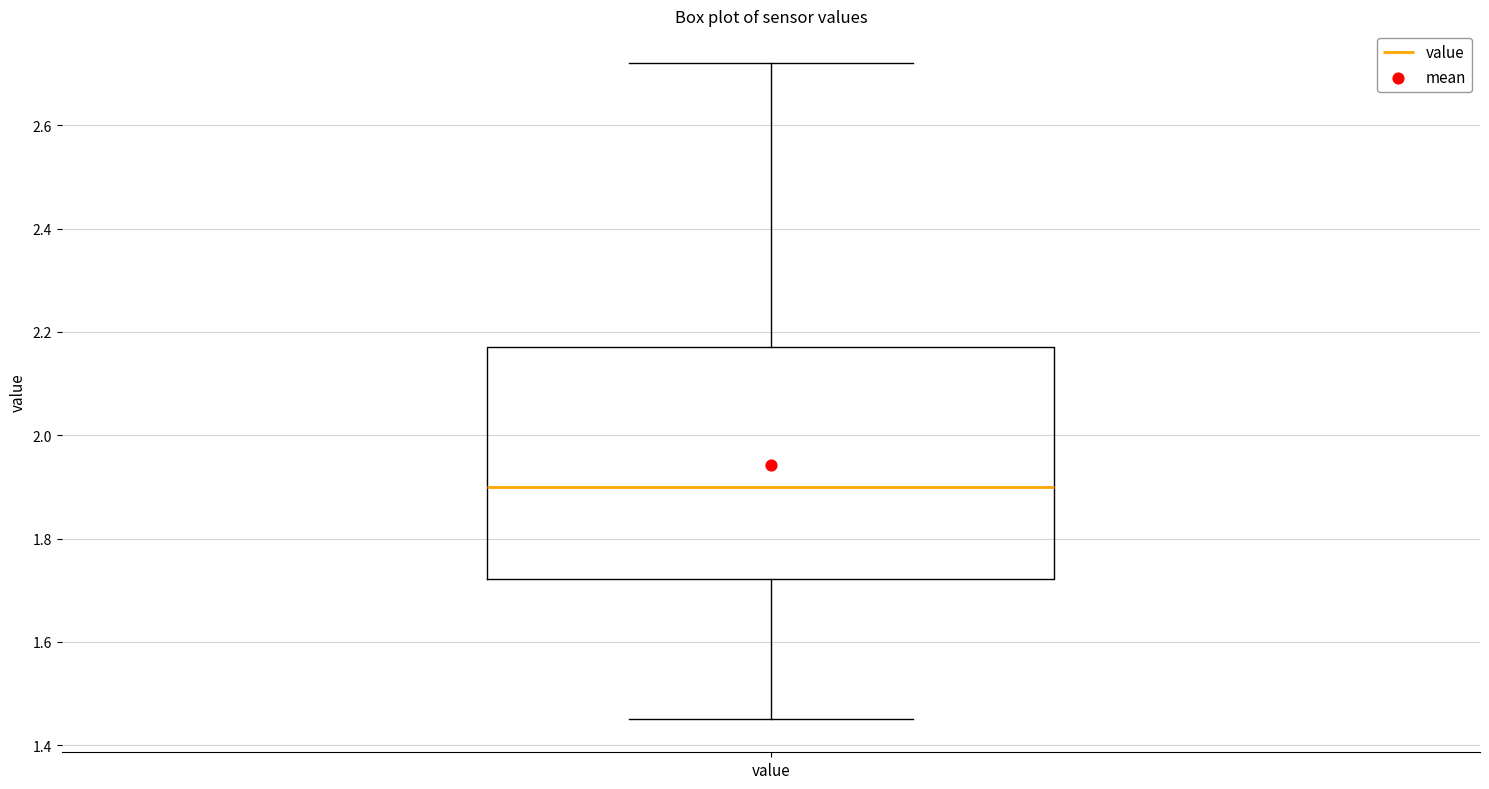

Read this box plot against the y-axis: the position of the median line, the range covered by the box, and the ends of both whiskers. The values are not printed on the chart, so give them approximately, as read against the axis.

median 1.90, box 1.72 to 2.18, whiskers 1.46 to 2.72